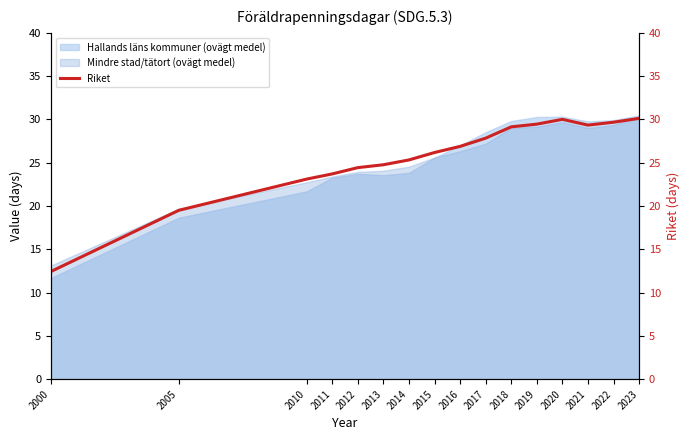

Rank the categories by value from lowest to highest.

2000, 2005, 2010, 2011, 2012, 2013, 2014, 2015, 2016, 2017, 2018, 2021, 2019, 2022, 2020, 2023